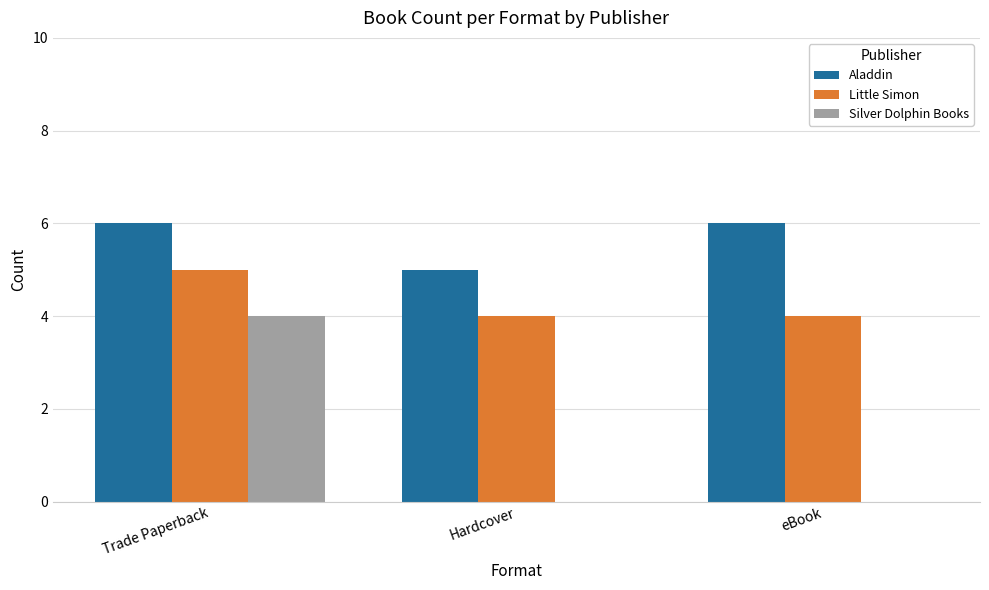

What is the average value of the Little Simon series?

4